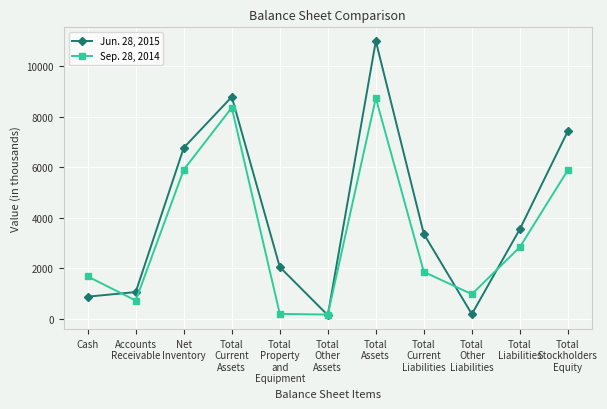

How many categories are shown in the chart?

11